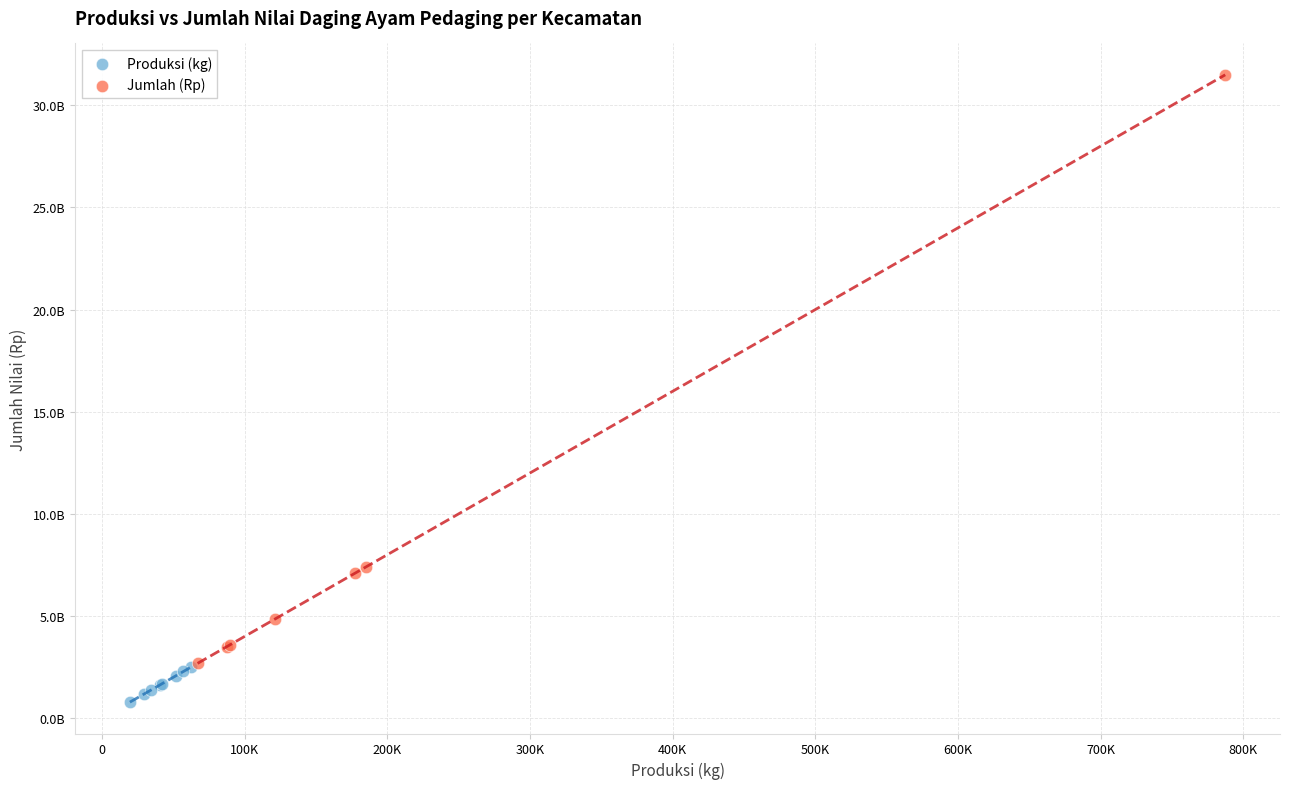

Which series contains the lowest Y value?

Produksi (kg)